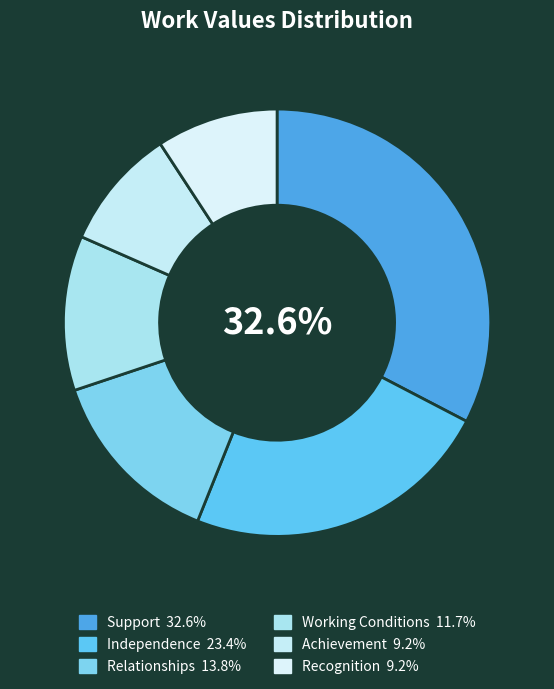

Is it true that Independence is 23% of the pie?

True